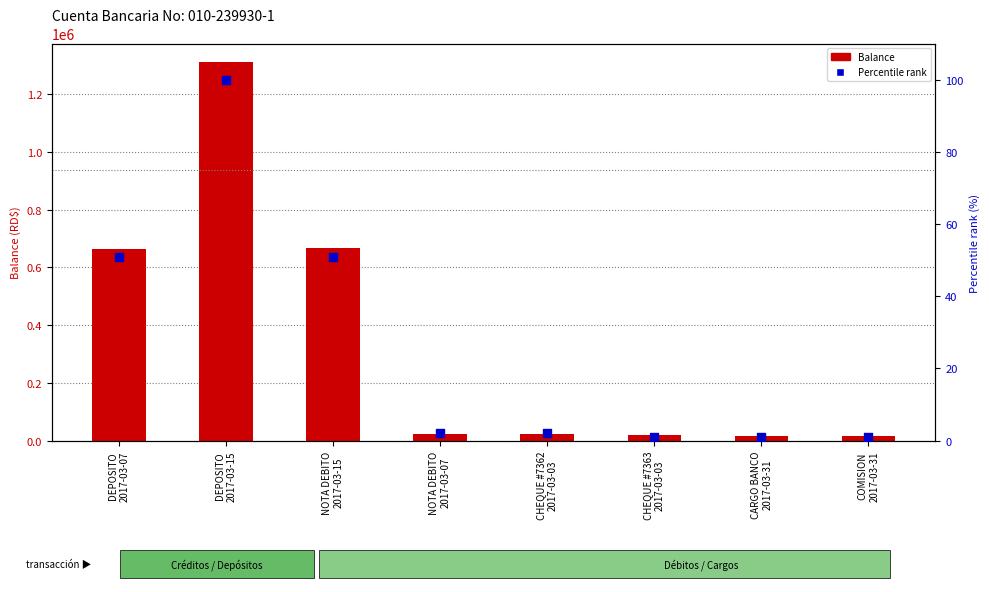

What is the total value across all series at NOTA DEBITO
2017-03-15?

666463.6